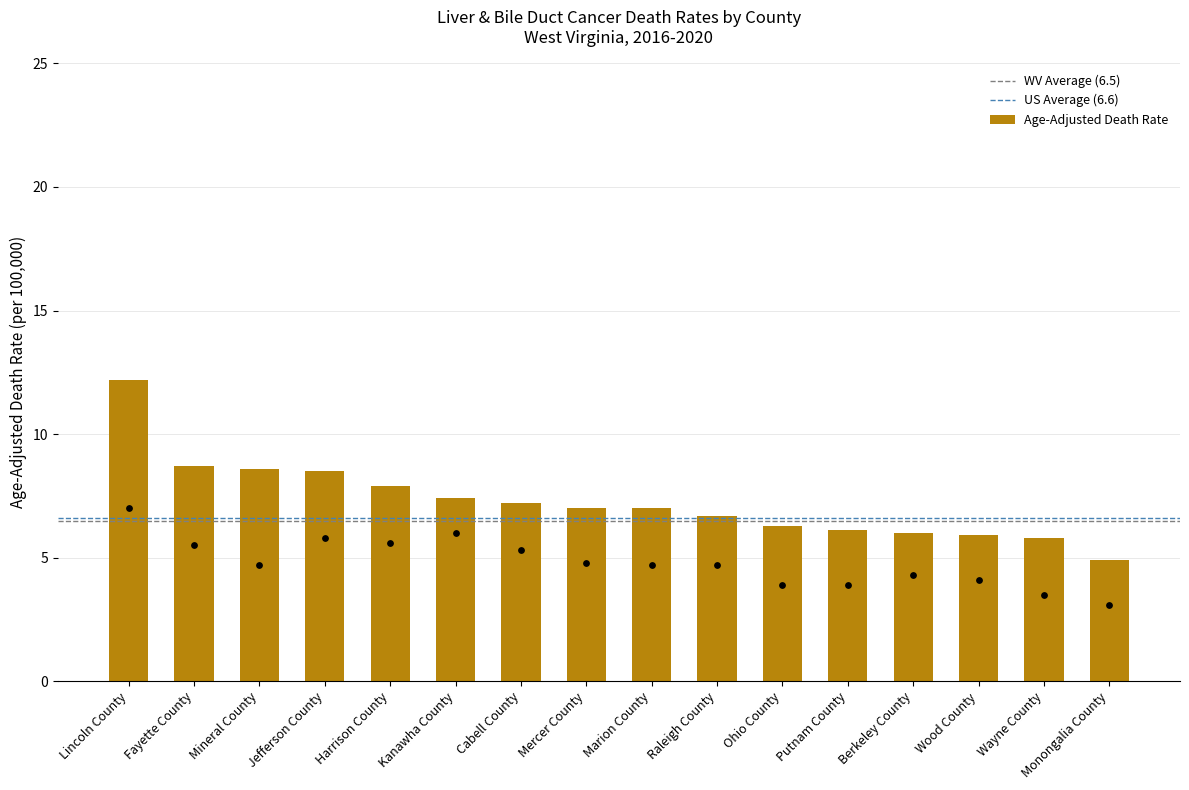

What is the change in value from Lincoln County to Cabell County?

-5.0